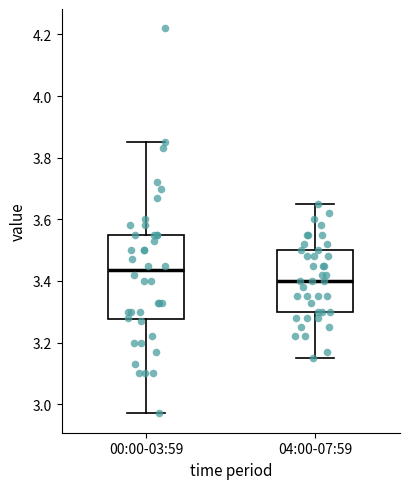

Reading left to right, transcribe this box plot: for each box, give where its median line is, the range the box spans, and where its two whiskers end, as read against the y-axis. The values are not printed on the chart, so give them approximately, as read against the axis.

00:00-03:59: median 3.44, box 3.28 to 3.56, whiskers 2.98 to 3.86
04:00-07:59: median 3.40, box 3.30 to 3.50, whiskers 3.16 to 3.66